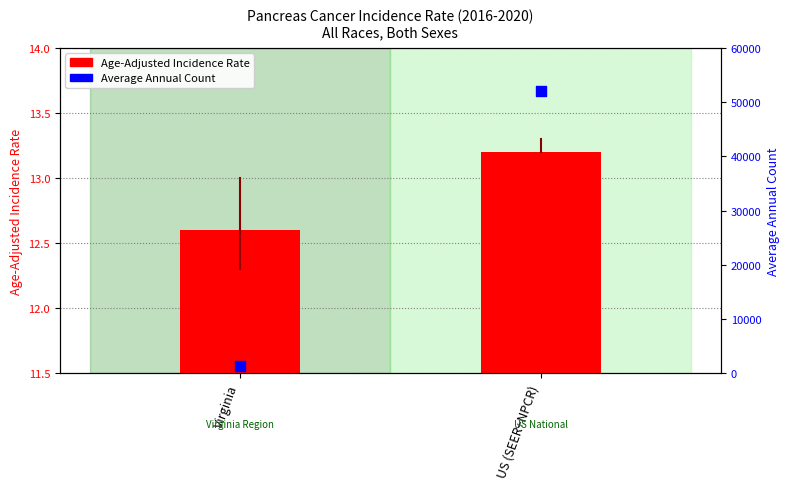

What are all the series names shown in the legend?

Age-Adjusted Incidence Rate, Average Annual Count